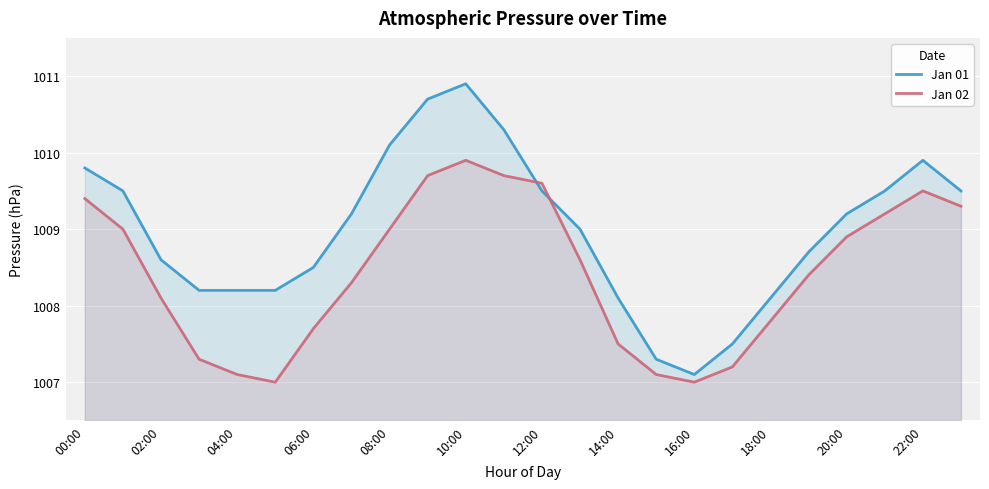

What is the minimum value for Jan 02?

1007.0